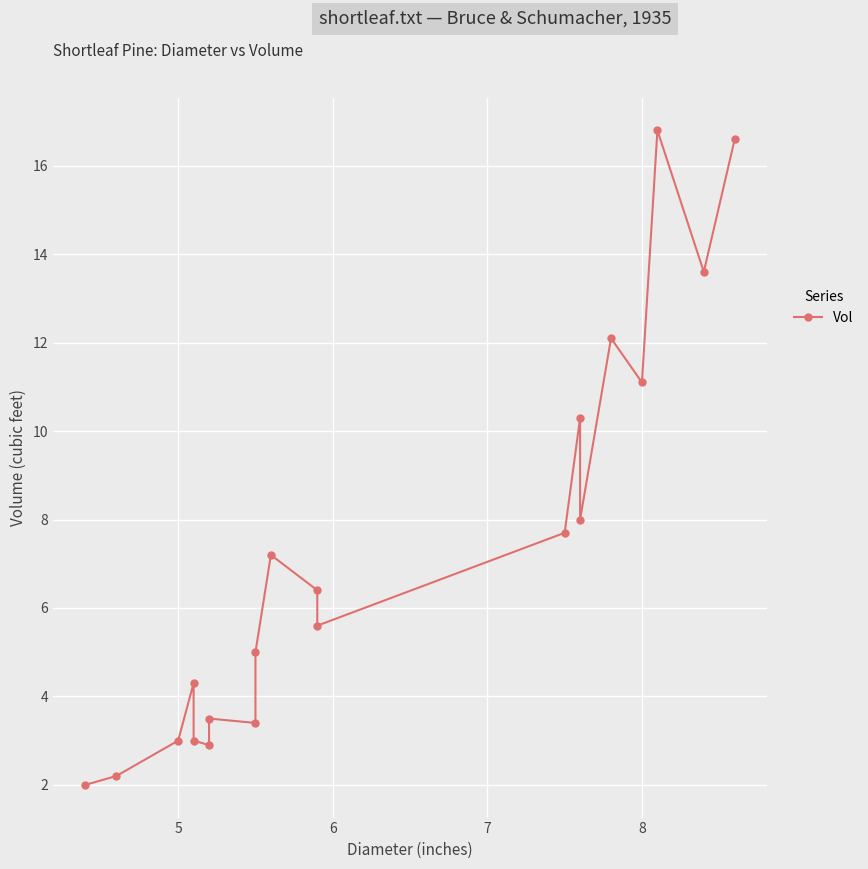

What is the change in value from 6 to 6?

+0.5